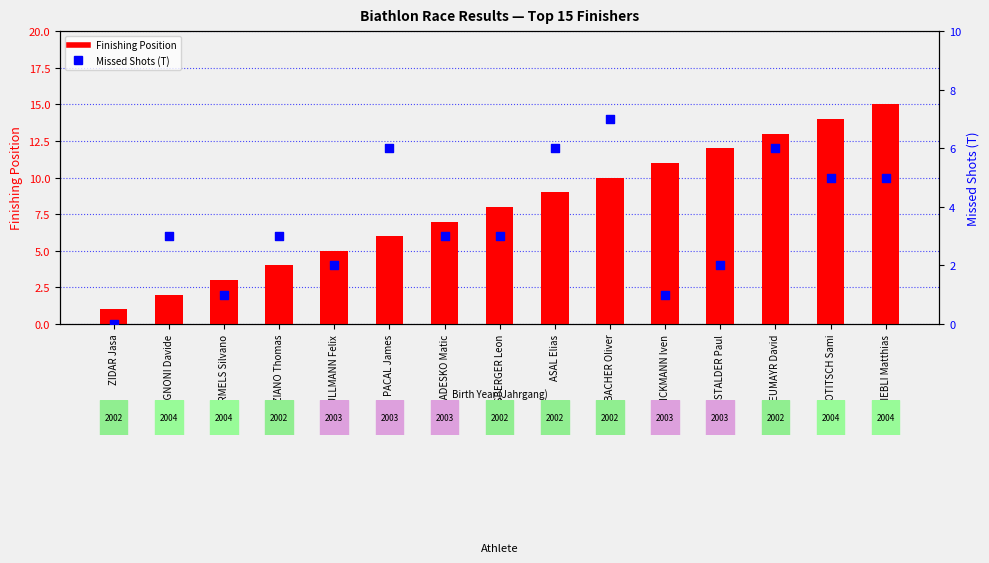

Which series has the widest spread of Y values?

Finishing Position